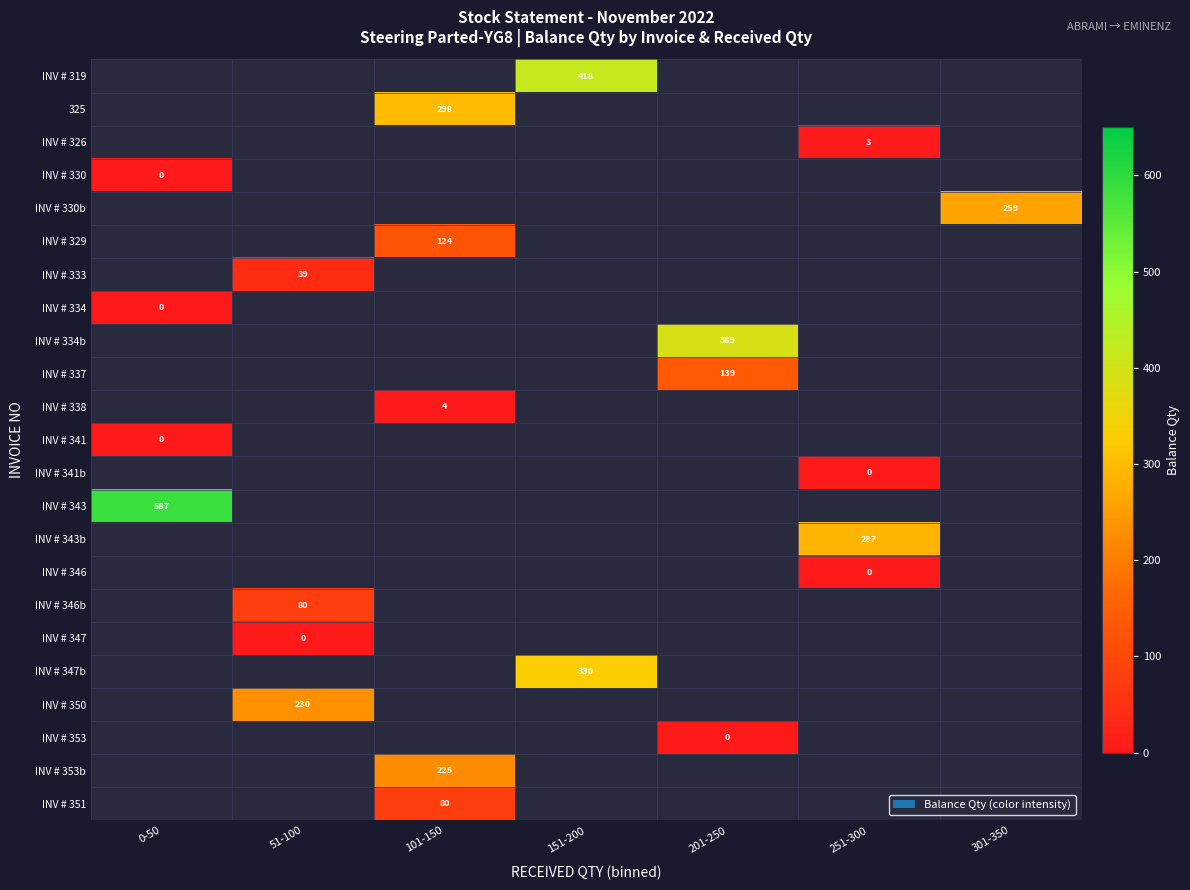

Count the number of data series in this chart.

23